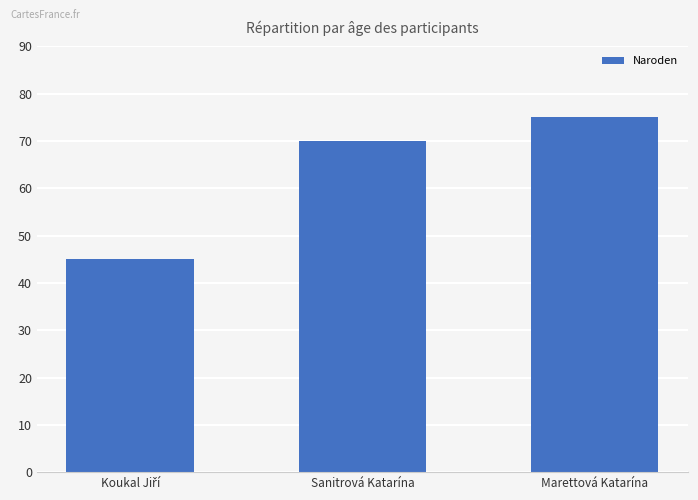

Which category has the highest value across all series?

Marettová Katarína